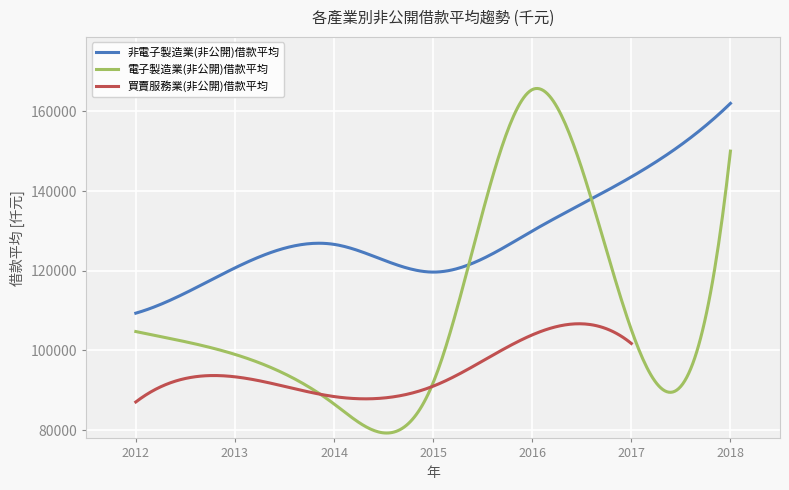

How many times do 買賣服務業(非公開)借款平均 and 電子製造業(非公開)借款平均 cross each other?

2